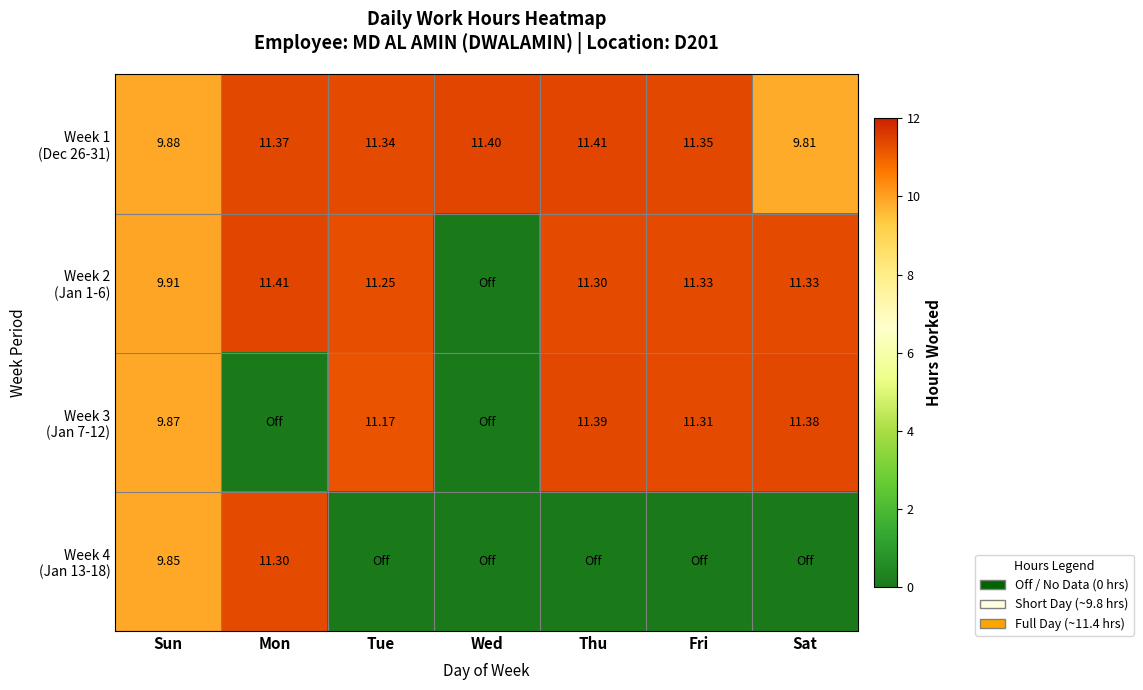

True or false: Week 2 (Jan 1-6) has a value of 11.3 at Fri.

True